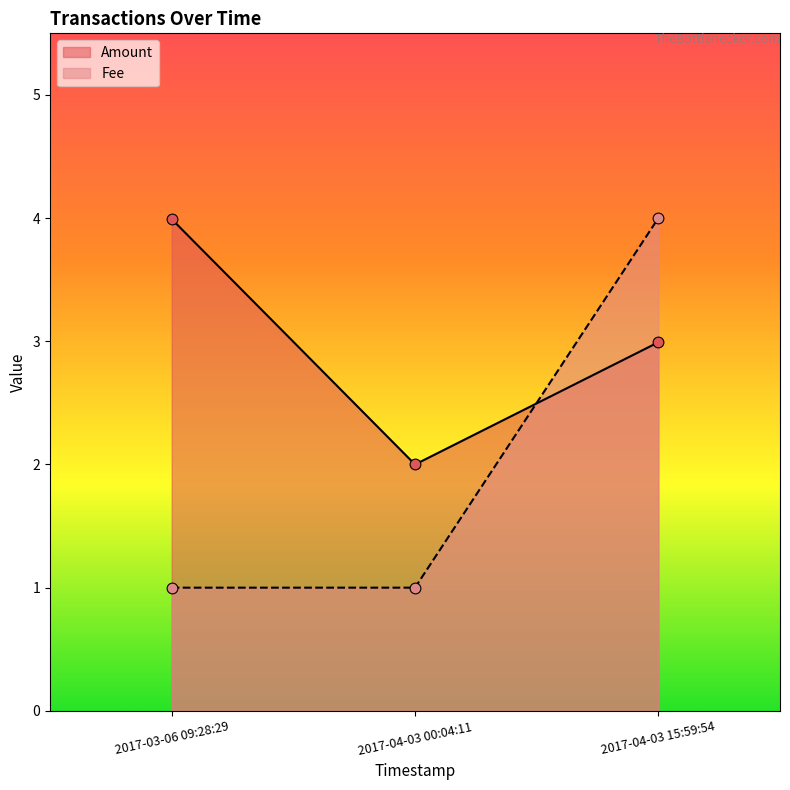

At how many categories does at least one series exceed 3?

2